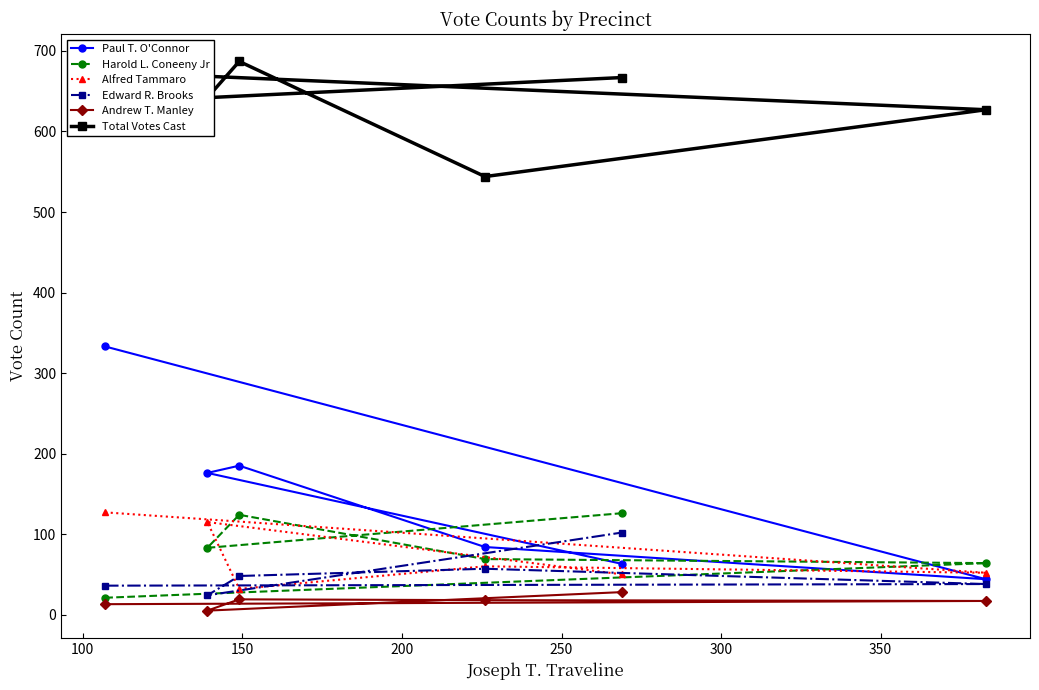

Which series has the largest total across all categories?

Total Votes Cast